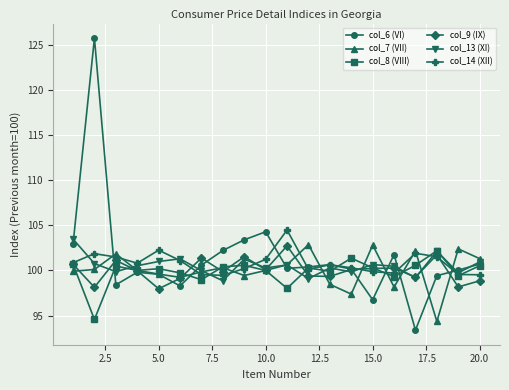

Which series has the largest range (max minus min)?

col_6 (VI)